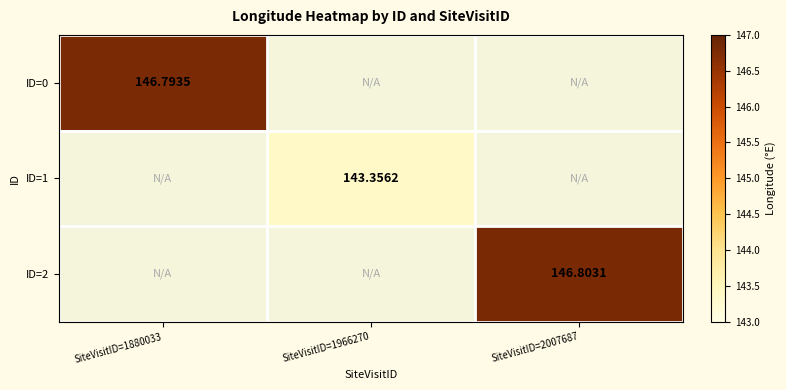

Which has a higher value, SiteVisitID=1966270 or SiteVisitID=1880033?

SiteVisitID=1880033